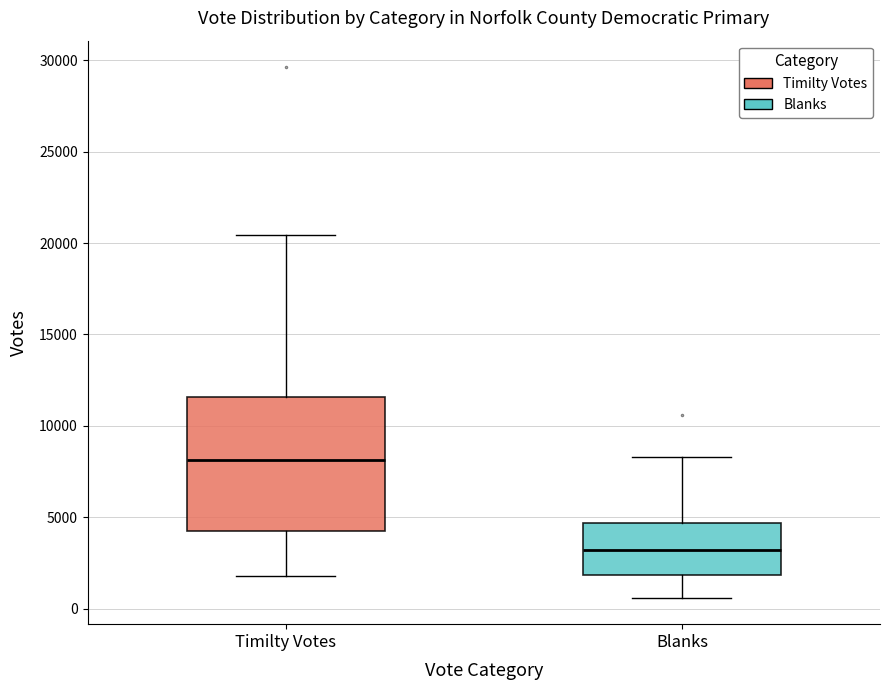

Reading left to right, read every box against the y-axis: the position of its median line, the range the box covers, and the ends of its whiskers. The values are not printed on the chart, so give them approximately, as read against the axis.

Timilty Votes: median 8000, box 4500 to 11500, whiskers 2000 to 20500
Blanks: median 3000, box 2000 to 4500, whiskers 500 to 8500